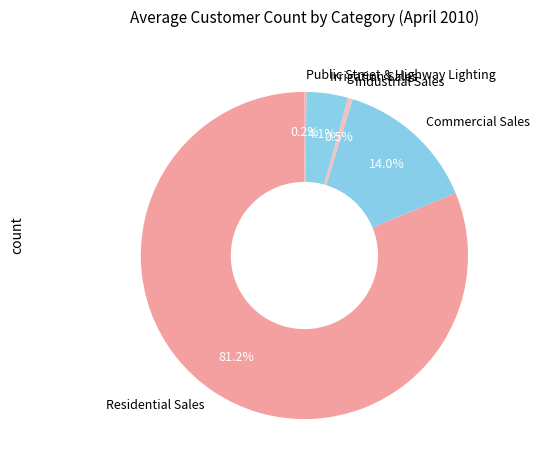

Combined, do Commercial Sales and Industrial Sales account for over 50%?

No